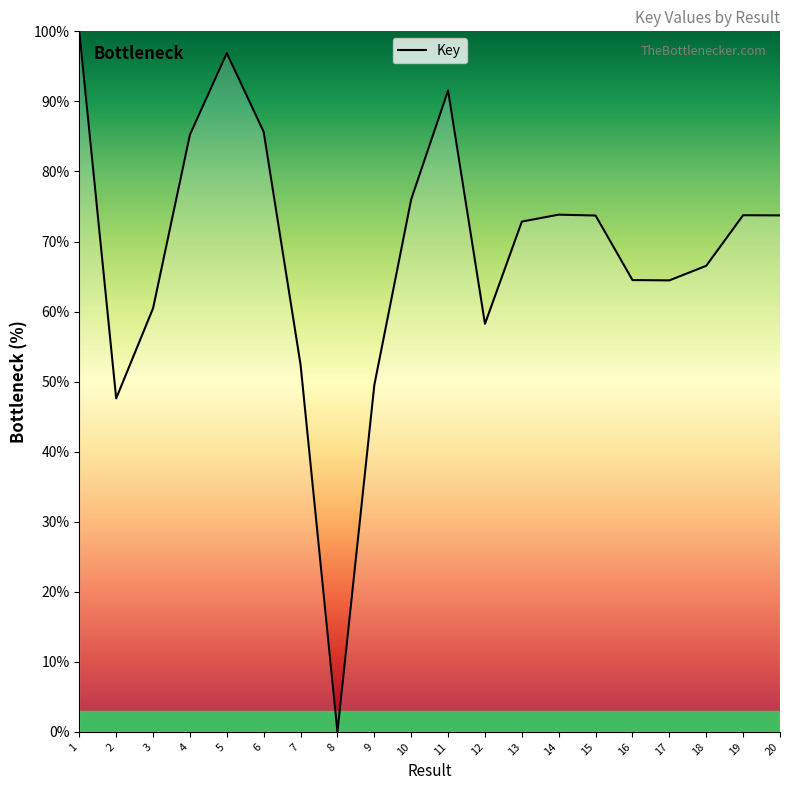

Is it true that the value at 17 is 64.4?

True